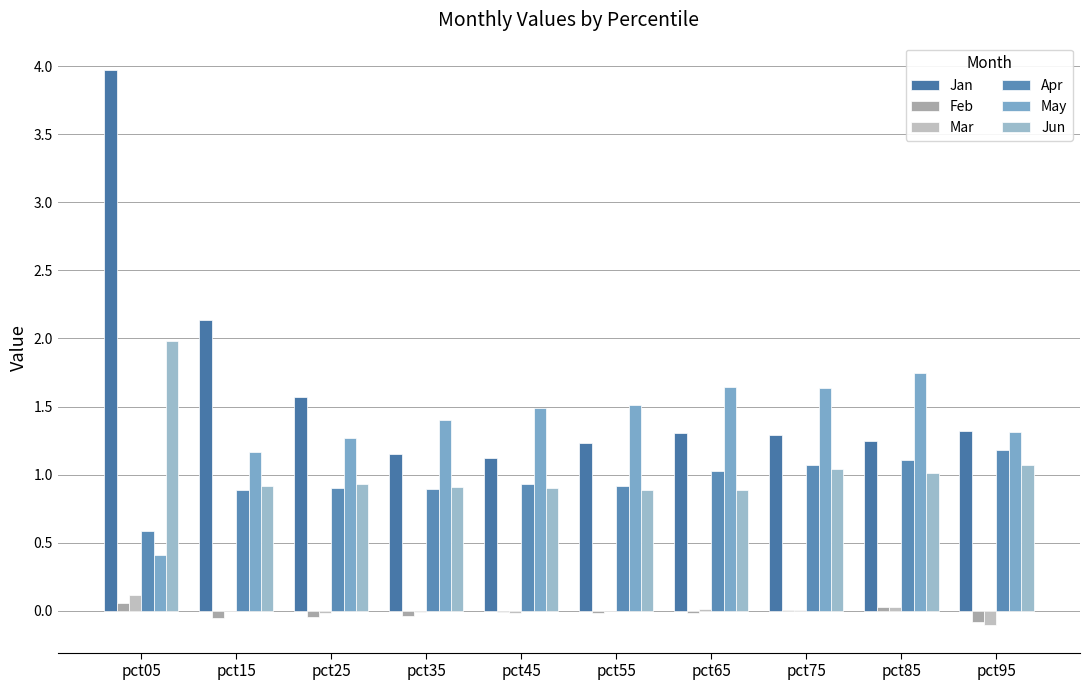

Are the bars horizontal?

No